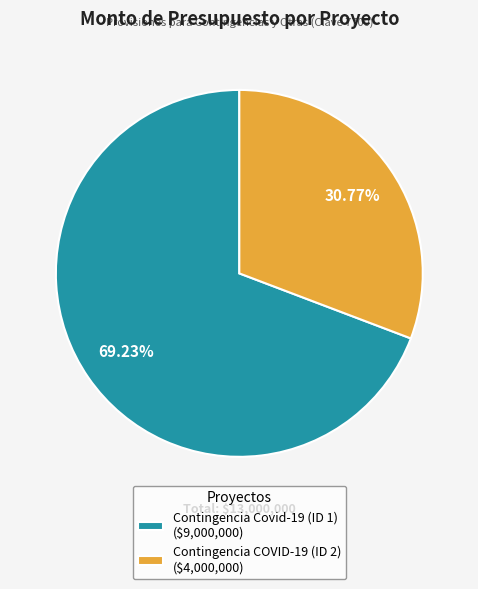

What is the majority slice?

Contingencia Covid-19 (ID 1)